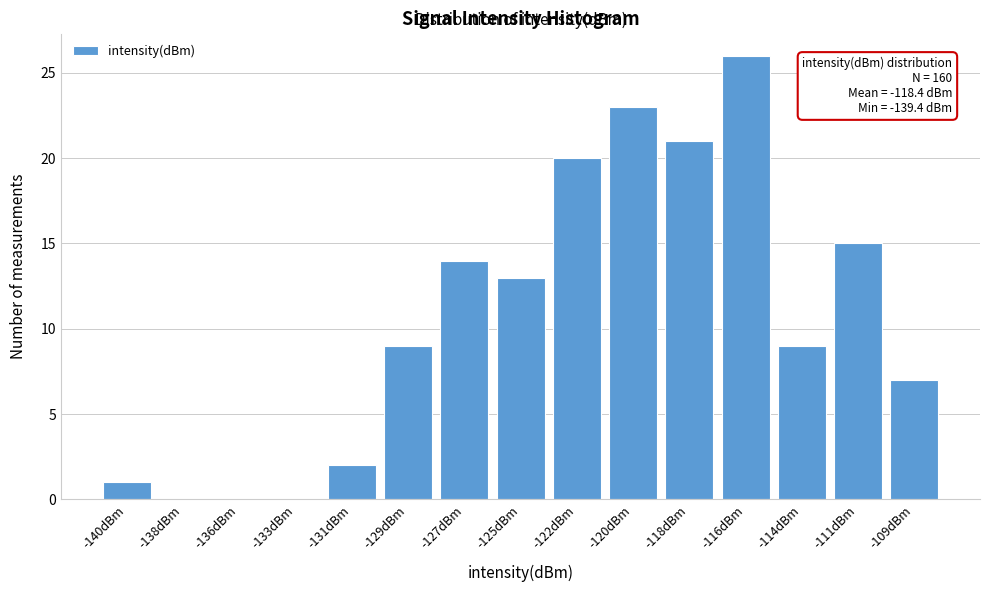

Reading right to left, what are all the values shown in this chart?

-109dBm=7	-111dBm=15	-114dBm=9	-116dBm=26	-118dBm=21	-120dBm=23	-122dBm=20	-125dBm=13	-127dBm=14	-129dBm=9	-131dBm=2	-133dBm=0	-136dBm=0	-138dBm=0	-140dBm=1